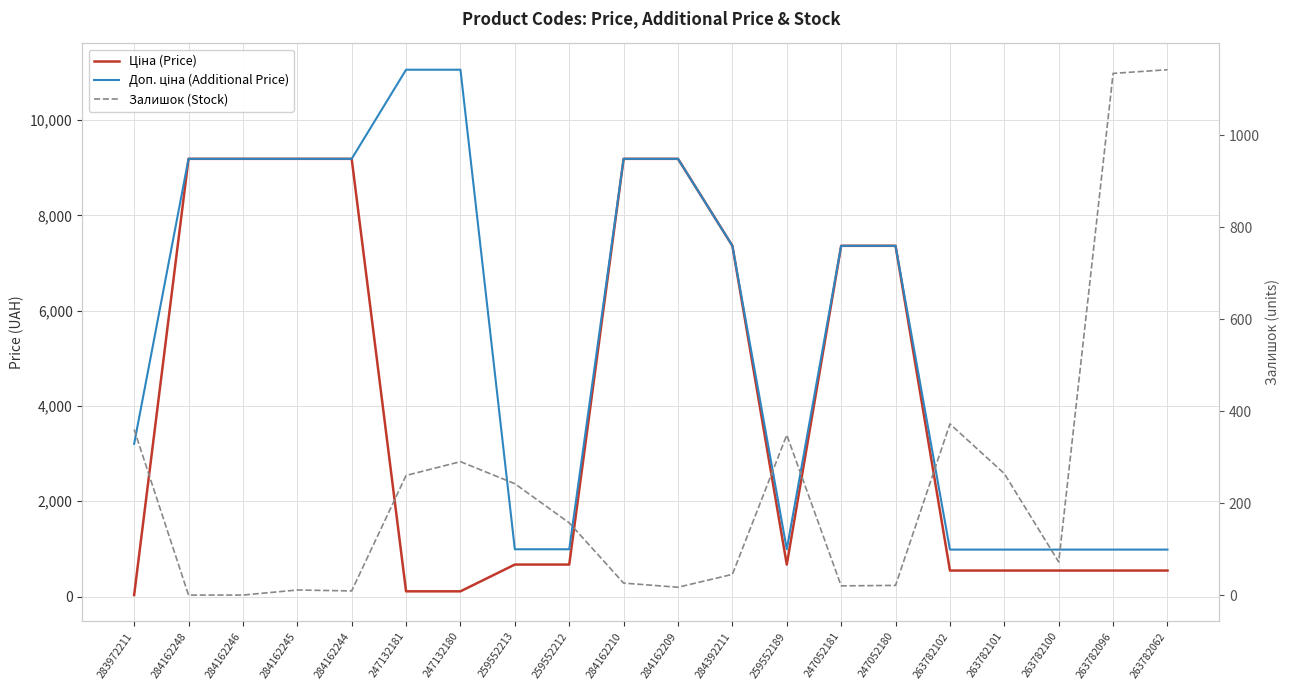

Reading left to right, list all the values displayed in this chart.

Ціна (Price): 283972211=32.0	284162248=9185.1	284162246=9185.1	284162245=9185.1	284162244=9185.1	247132181=110.5	247132180=110.5	259552213=672.1	259552212=672.1	284162210=9185.1	284162209=9185.1	284392211=7360.2	259552189=672.1	247052181=7360.2	247052180=7360.2	263782102=546.4	263782101=546.4	263782100=546.4	263782096=546.4	263782062=546.4
Доп. ціна (Additional Price): 283972211=3205.0	284162248=9185.1	284162246=9185.1	284162245=9185.1	284162244=9185.1	247132181=11055.0	247132180=11055.0	259552213=992.7	259552212=992.7	284162210=9185.1	284162209=9185.1	284392211=7360.2	259552189=992.7	247052181=7360.2	247052180=7360.2	263782102=986.2	263782101=986.2	263782100=986.2	263782096=986.2	263782062=986.2
Залишок (Stock): 283972211=360.0	284162248=0.0	284162246=0.0	284162245=11.0	284162244=9.0	247132181=260.0	247132180=290.0	259552213=242.0	259552212=157.0	284162210=26.0	284162209=17.0	284392211=45.0	259552189=348.0	247052181=20.0	247052180=21.0	263782102=372.0	263782101=264.0	263782100=72.0	263782096=1134.0	263782062=1142.0